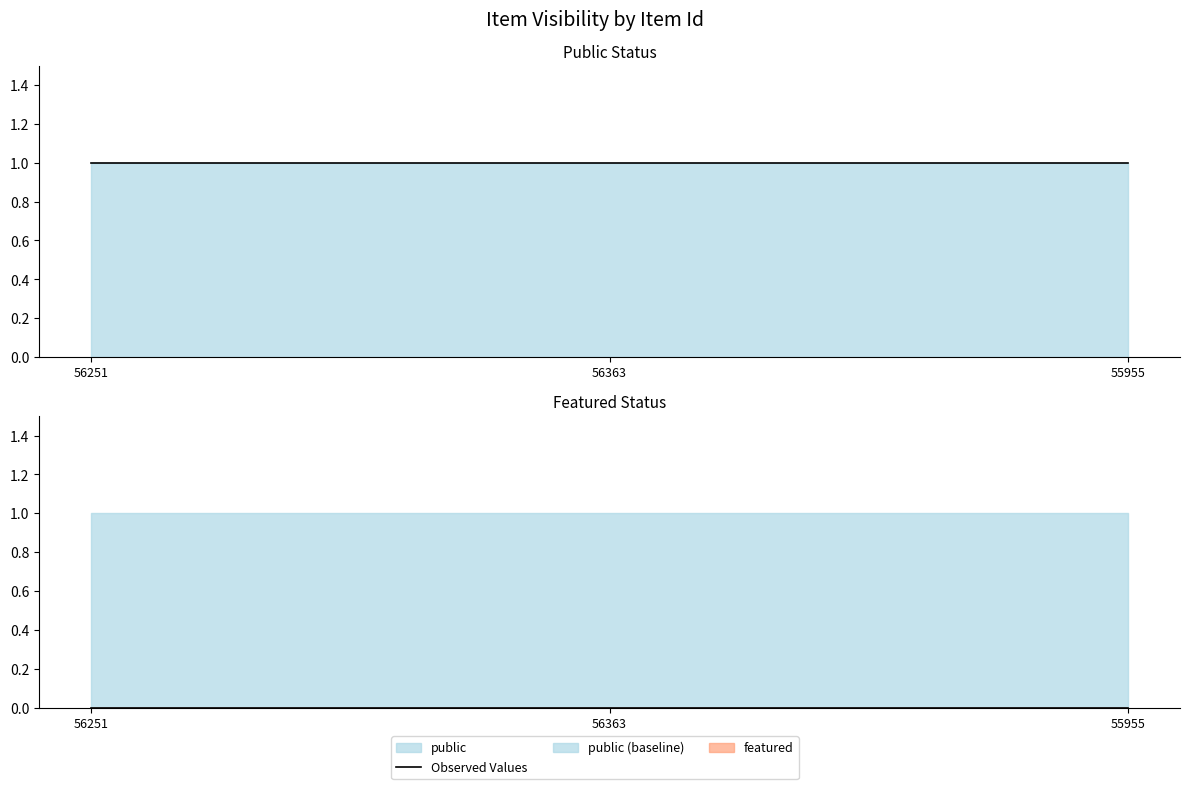

Reading left to right, what are all the values shown in this chart?

public: 56251=1	56363=1	55955=1
featured: 56251=0	56363=0	55955=0